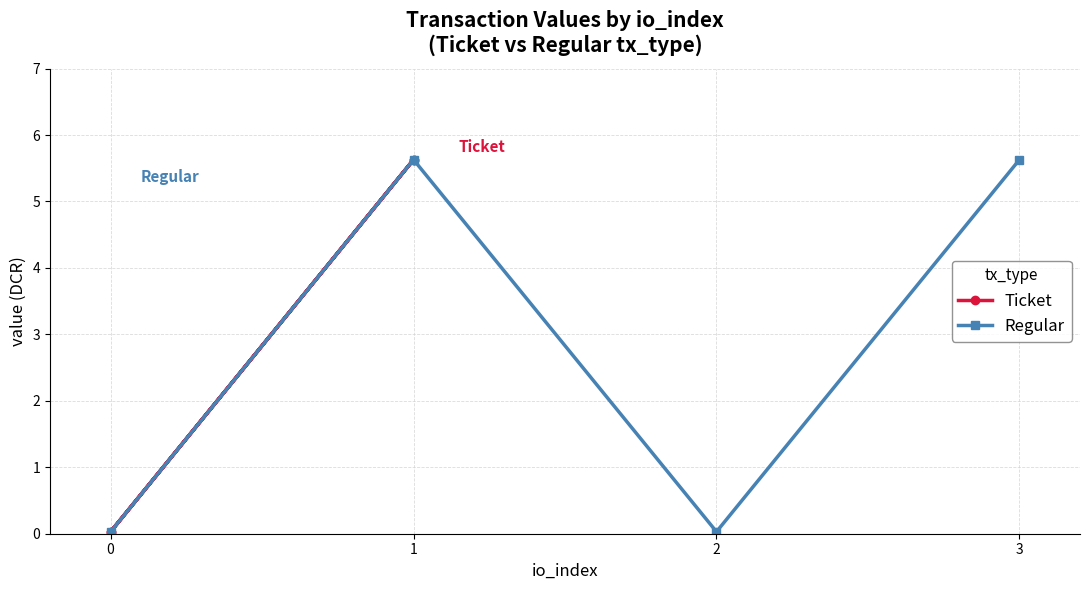

How many times do Regular and Ticket cross each other?

3